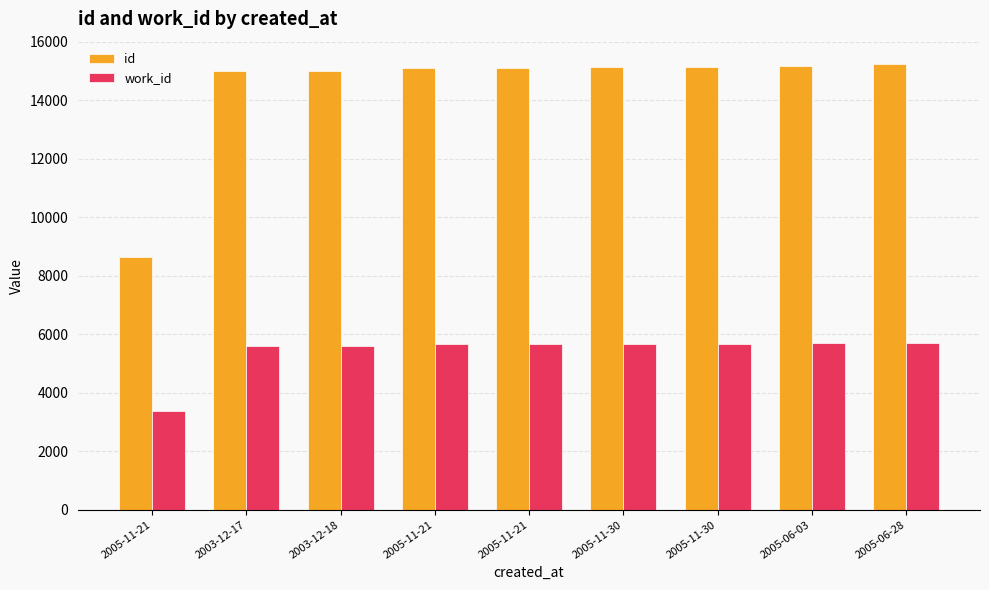

List the series in order of their overall mean, lowest first.

work_id, id